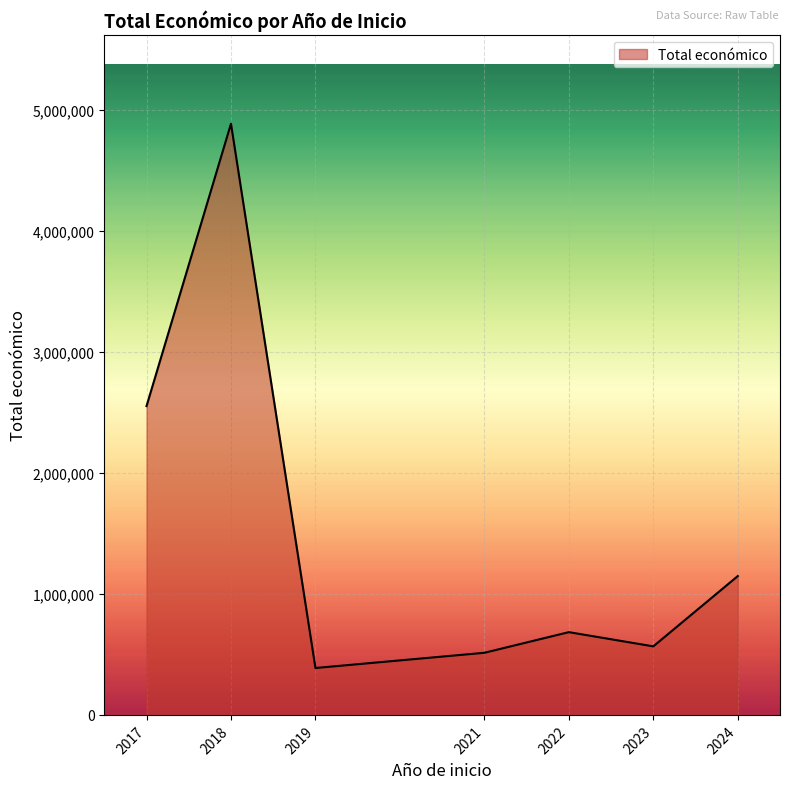

What is the maximum value shown in the chart?

4884493